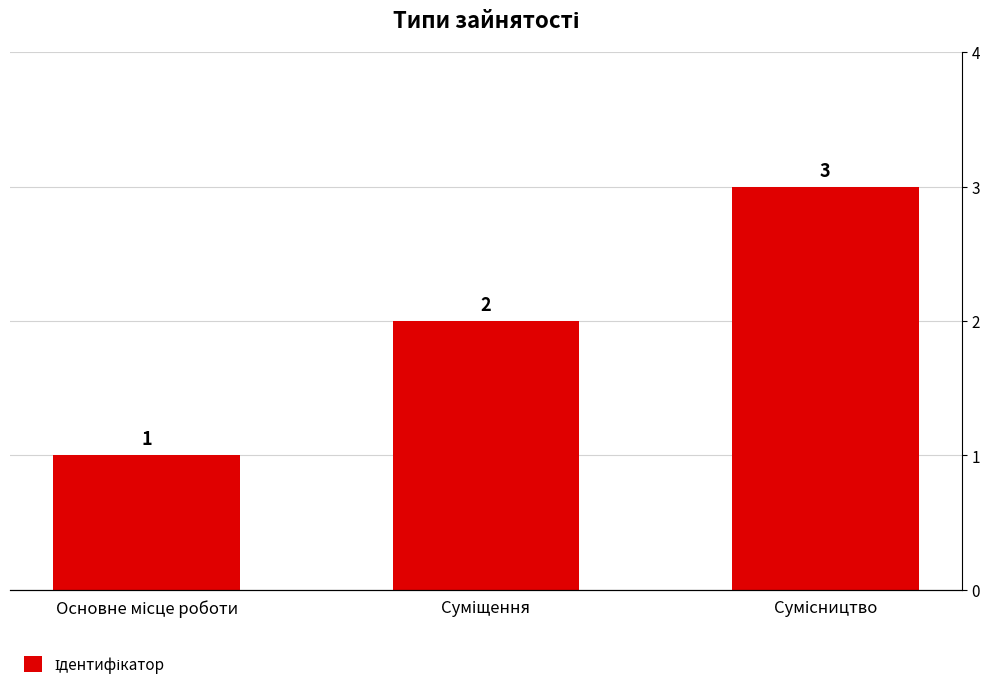

The chart shows a value of 1 at Суміщення. True or false?

False